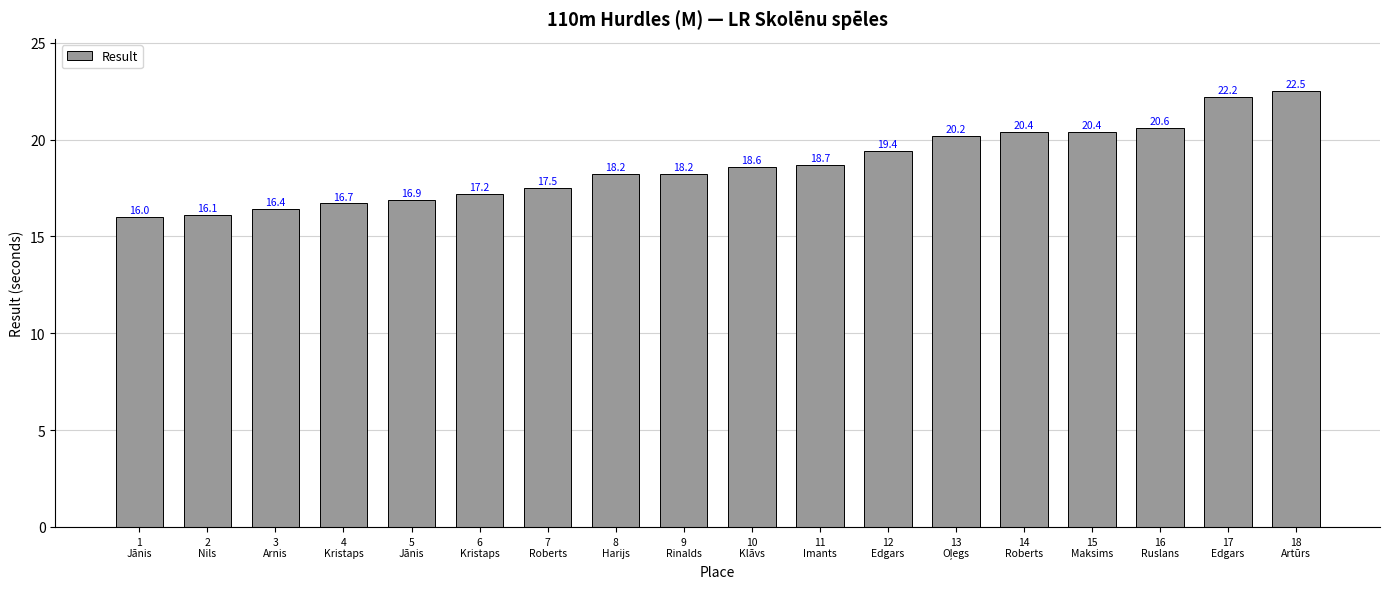

At which category does the chart reach its peak across all series?

18
Artūrs